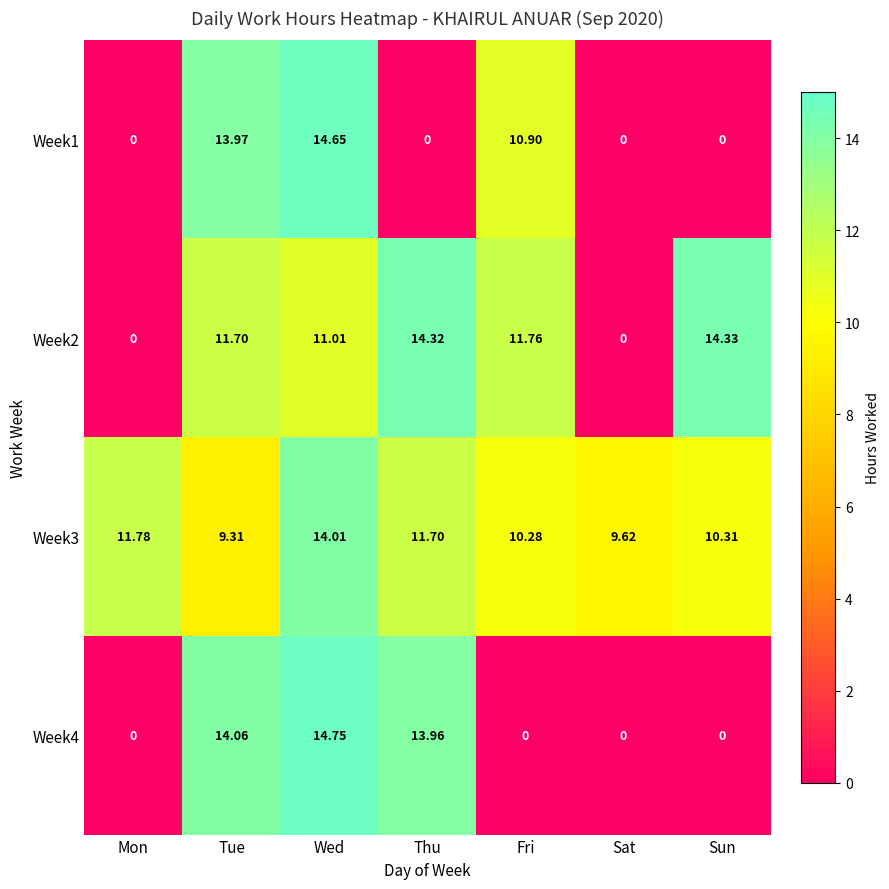

Which series has the largest total across all categories?

Week3